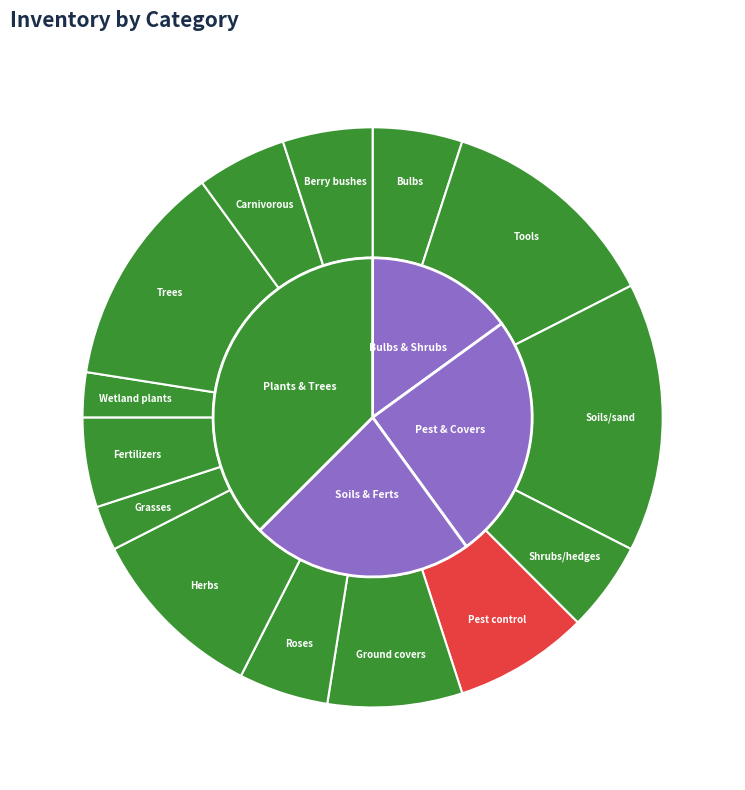

How many slices are in this pie chart?

14